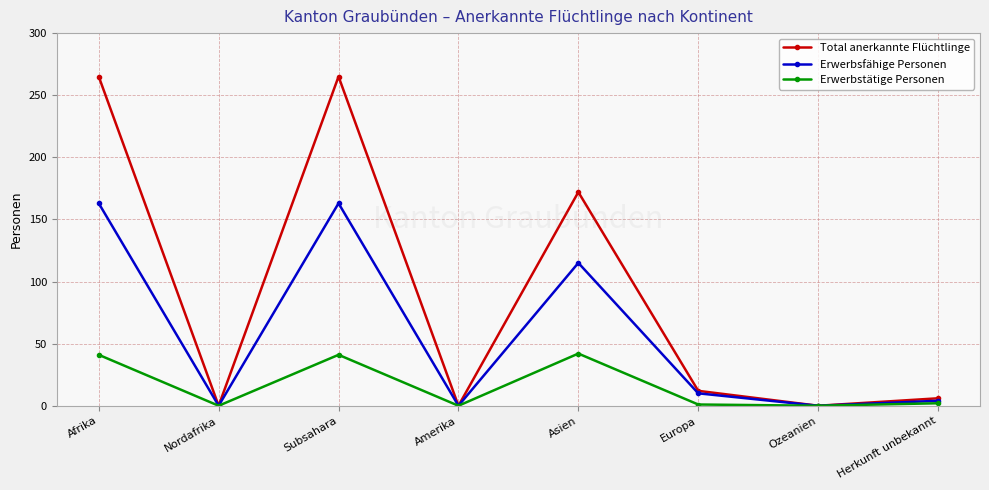

What is the value of the Erwerbsfähige Personen point at the 3rd from the left?

163